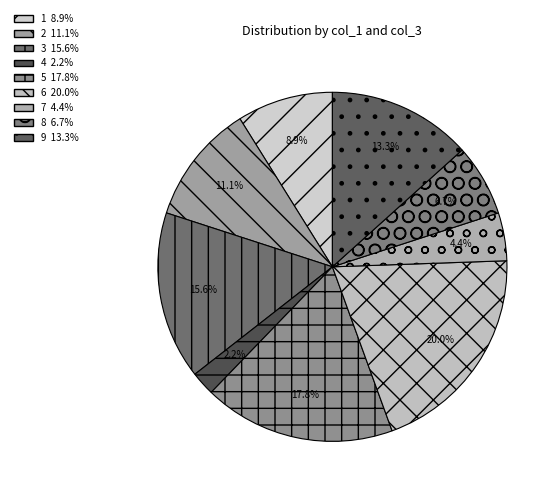

Which category has the smallest portion of the pie?

4